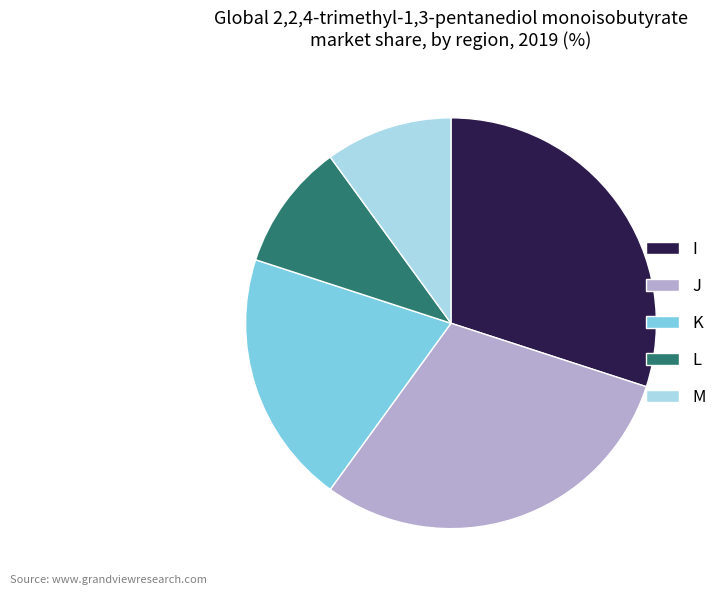

How many segments does this pie chart have?

5